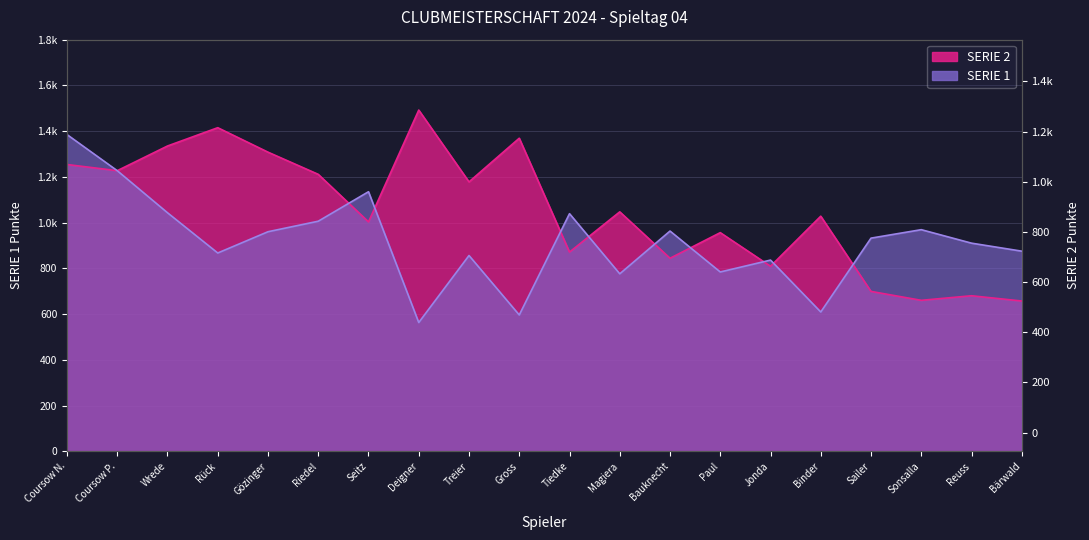

Reading left to right, transcribe all the data shown in this chart.

SERIE 1: Coursow N.=1385	Coursow P.=1227	Wrede=1043	Rück=867	Gözinger=960	Riedel=1006	Seitz=1135	Deigner=563	Treier=856	Gross=596	Tiedke=1039	Magiera=776	Bauknecht=963	Paul=784	Jonda=836	Binder=609	Sailer=932	Sonsalla=969	Reuss=910	Bärwald=875
SERIE 2: Coursow N.=1254	Coursow P.=1227	Wrede=1335	Rück=1415	Gözinger=1308	Riedel=1211	Seitz=1003	Deigner=1492	Treier=1178	Gross=1369	Tiedke=871	Magiera=1047	Bauknecht=844	Paul=956	Jonda=809	Binder=1028	Sailer=699	Sonsalla=660	Reuss=680	Bärwald=657